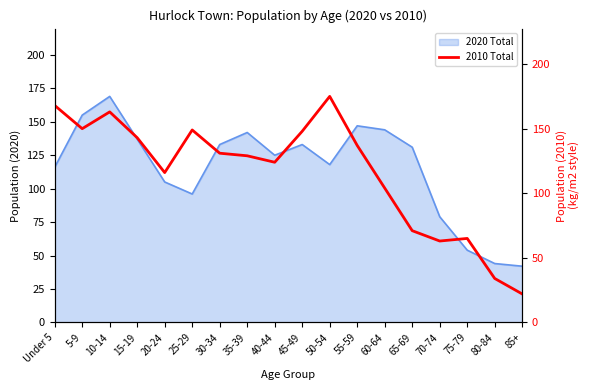

How many interior local peaks (higher than both neighbors) does the data have?

4